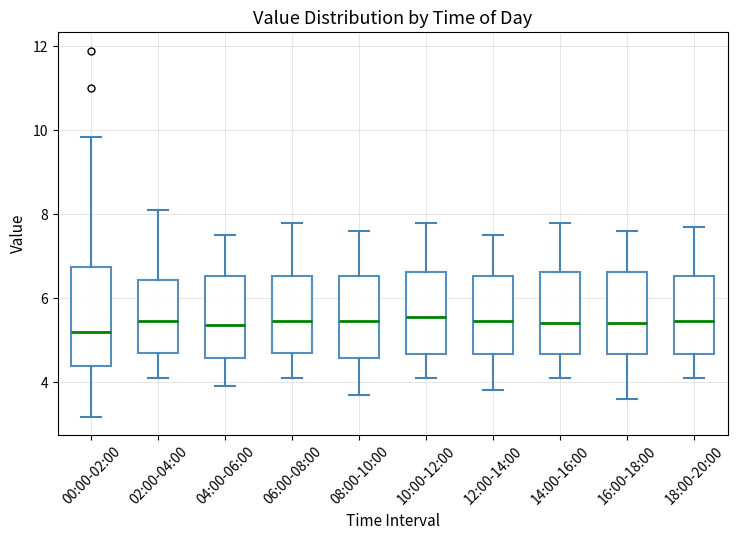

Reading left to right, read every box against the y-axis: the position of its median line, the range the box covers, and the ends of its whiskers. The values are not printed on the chart, so give them approximately, as read against the axis.

00:00-02:00: median 5.2, box 4.4 to 6.8, whiskers 3.2 to 9.8
02:00-04:00: median 5.4, box 4.8 to 6.4, whiskers 4.2 to 8.2
04:00-06:00: median 5.4, box 4.6 to 6.6, whiskers 4.0 to 7.6
06:00-08:00: median 5.4, box 4.8 to 6.6, whiskers 4.2 to 7.8
08:00-10:00: median 5.4, box 4.6 to 6.6, whiskers 3.8 to 7.6
10:00-12:00: median 5.6, box 4.6 to 6.6, whiskers 4.2 to 7.8
12:00-14:00: median 5.4, box 4.6 to 6.6, whiskers 3.8 to 7.6
14:00-16:00: median 5.4, box 4.6 to 6.6, whiskers 4.2 to 7.8
16:00-18:00: median 5.4, box 4.6 to 6.6, whiskers 3.6 to 7.6
18:00-20:00: median 5.4, box 4.6 to 6.6, whiskers 4.2 to 7.8